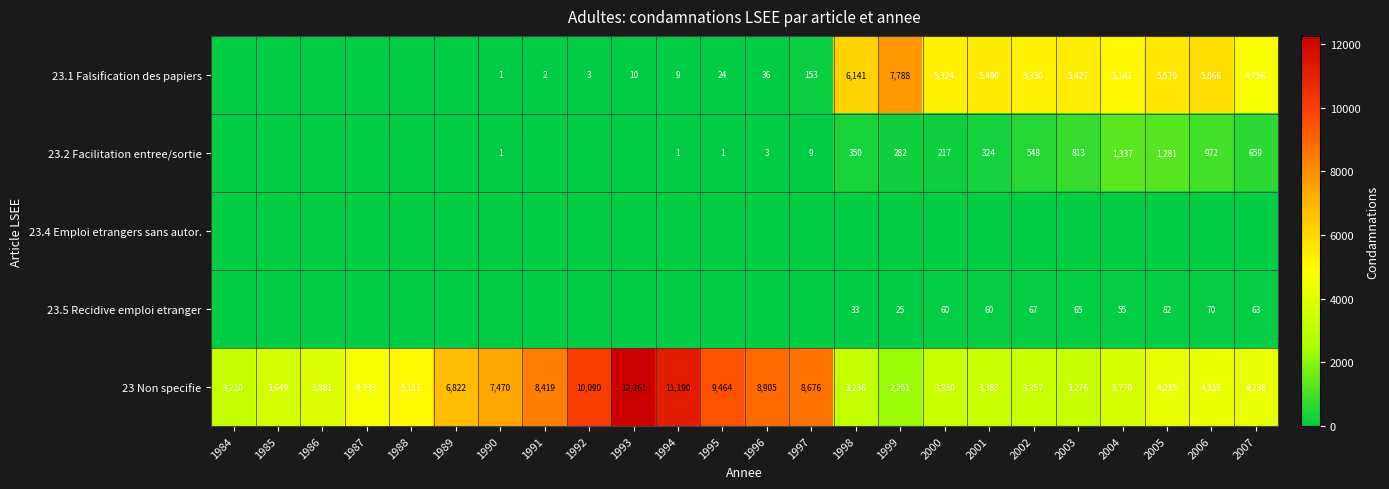

What is the difference between the 23 Non specifie values at 2001 and 2003?

107